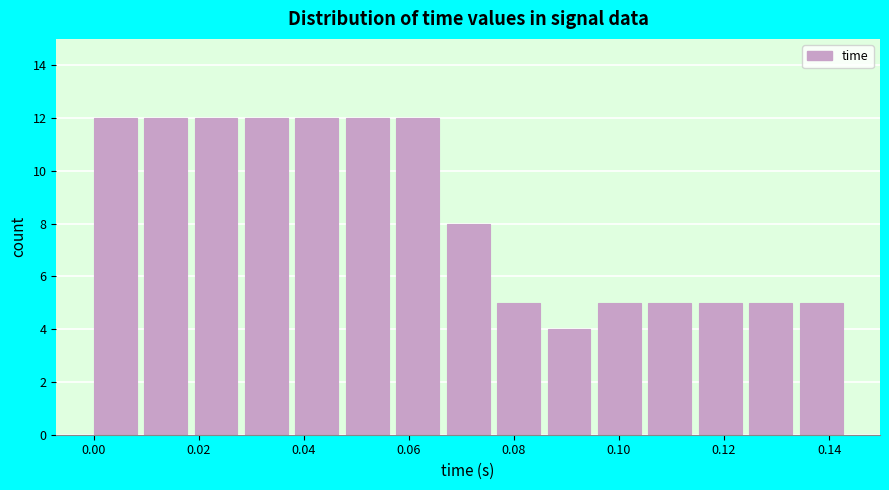

How tall is the bar that spans 0.058 to 0.068 on the x-axis? Neither the bar edges nor the heights are printed on the chart, so give them approximately, as read against the axes.

12